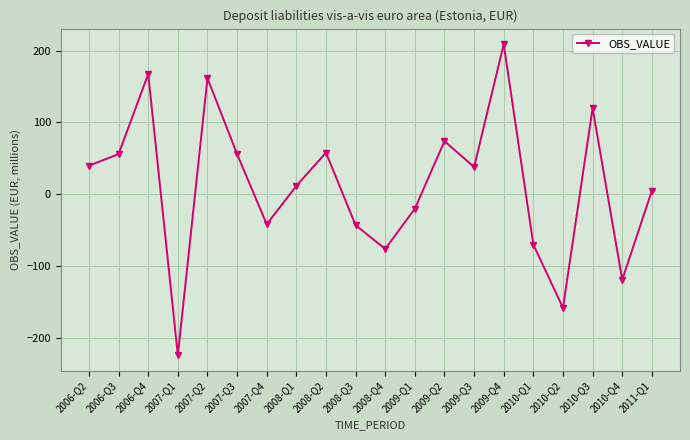

Which has a higher value, 2006-Q3 or 2006-Q4?

2006-Q4